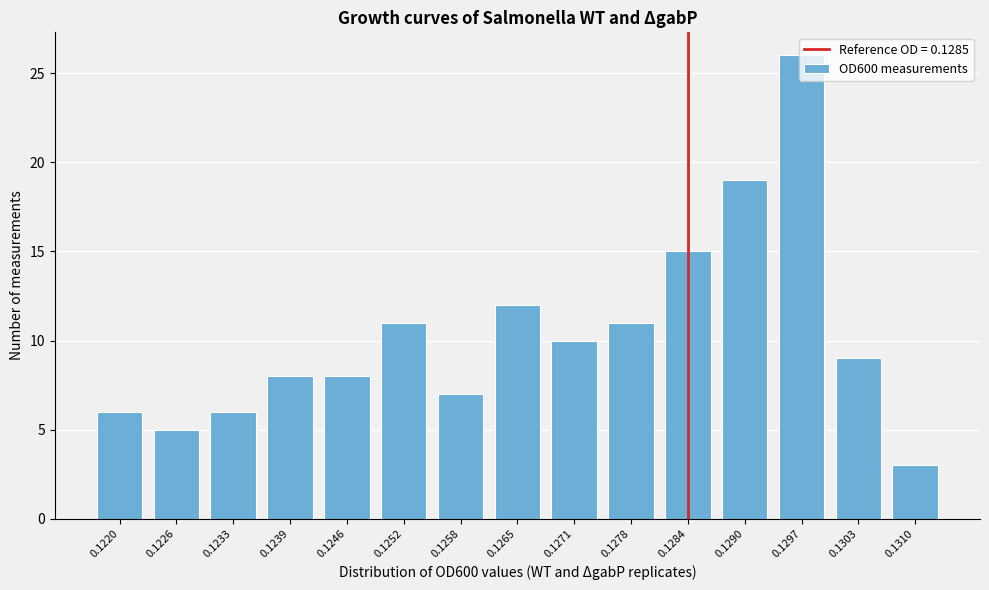

What is the maximum value shown in the chart?

26